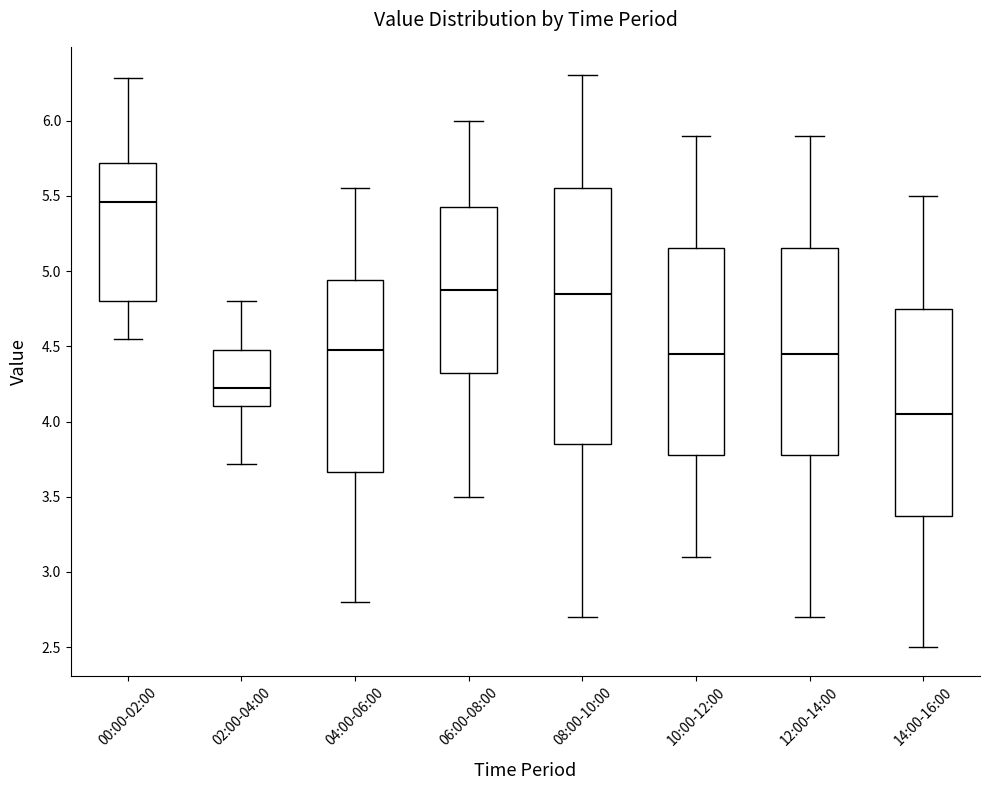

Where does the upper whisker of the box for 02:00-04:00 end on the y-axis? The values are not printed on the chart, so give them approximately, as read against the axis.

4.80